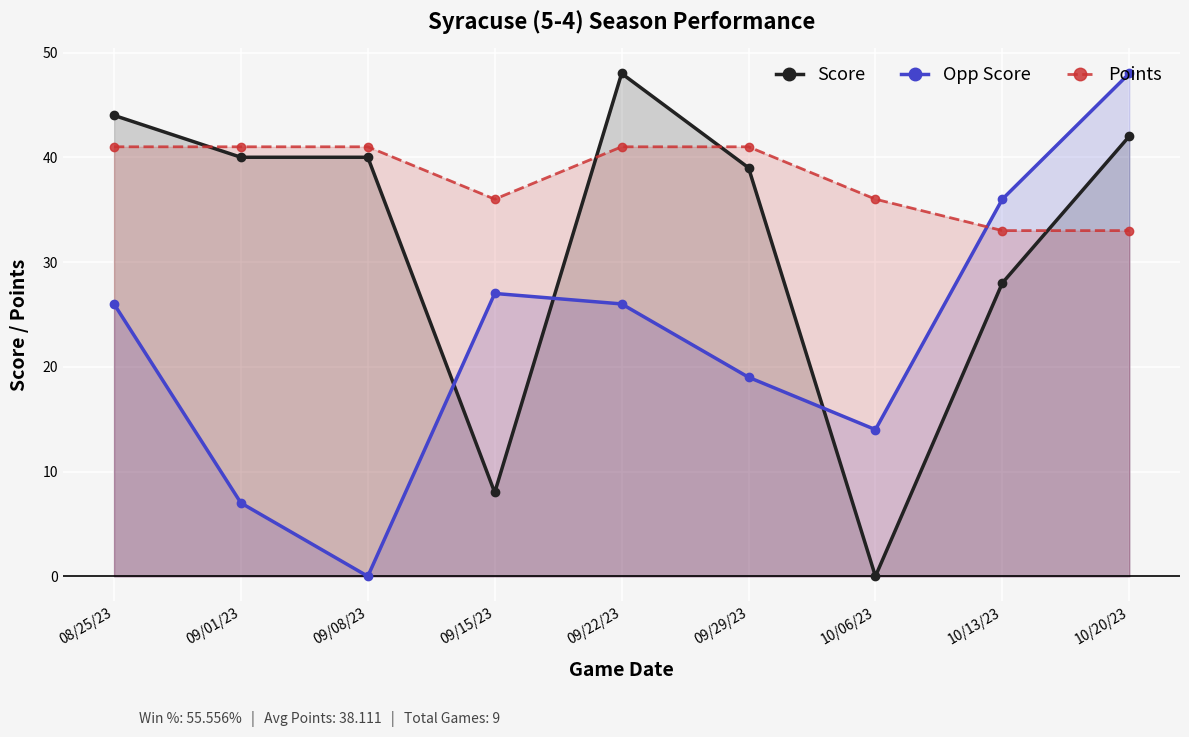

How many intersections are there between Points and Score?

4